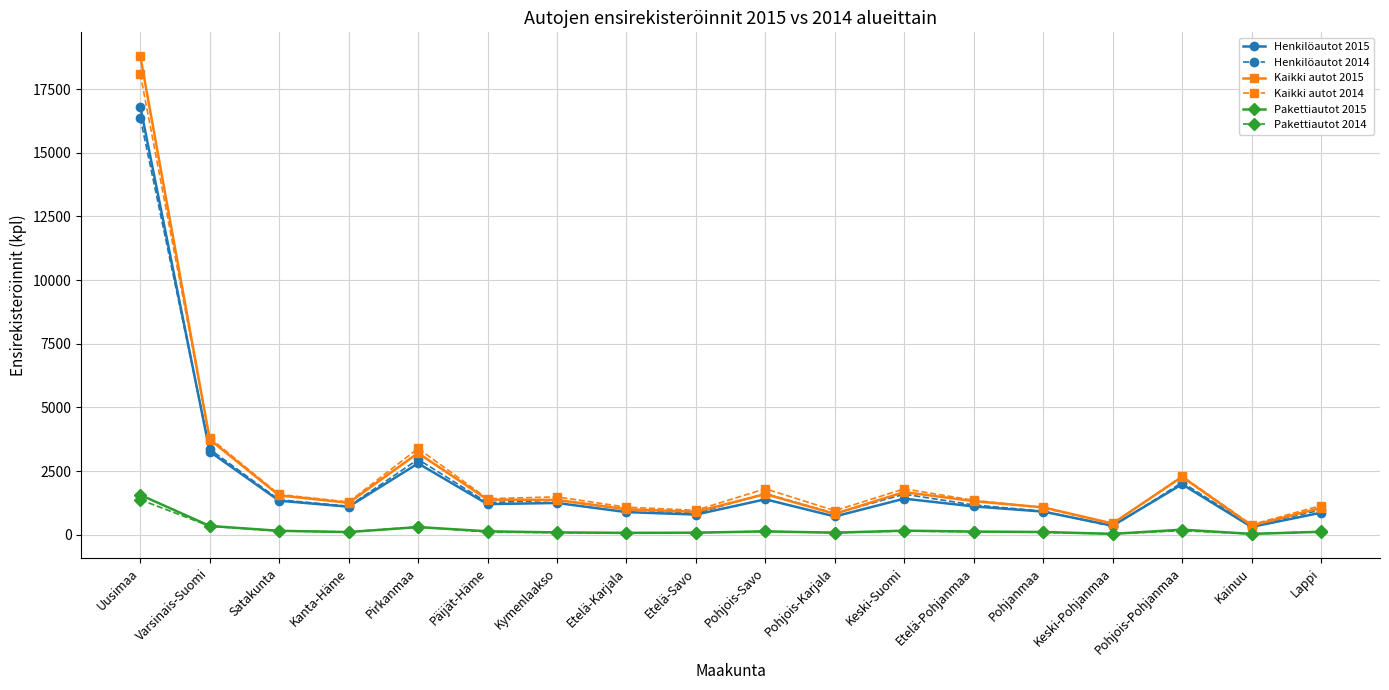

What is the spread (max minus min) of values at Varsinais-Suomi?

3470